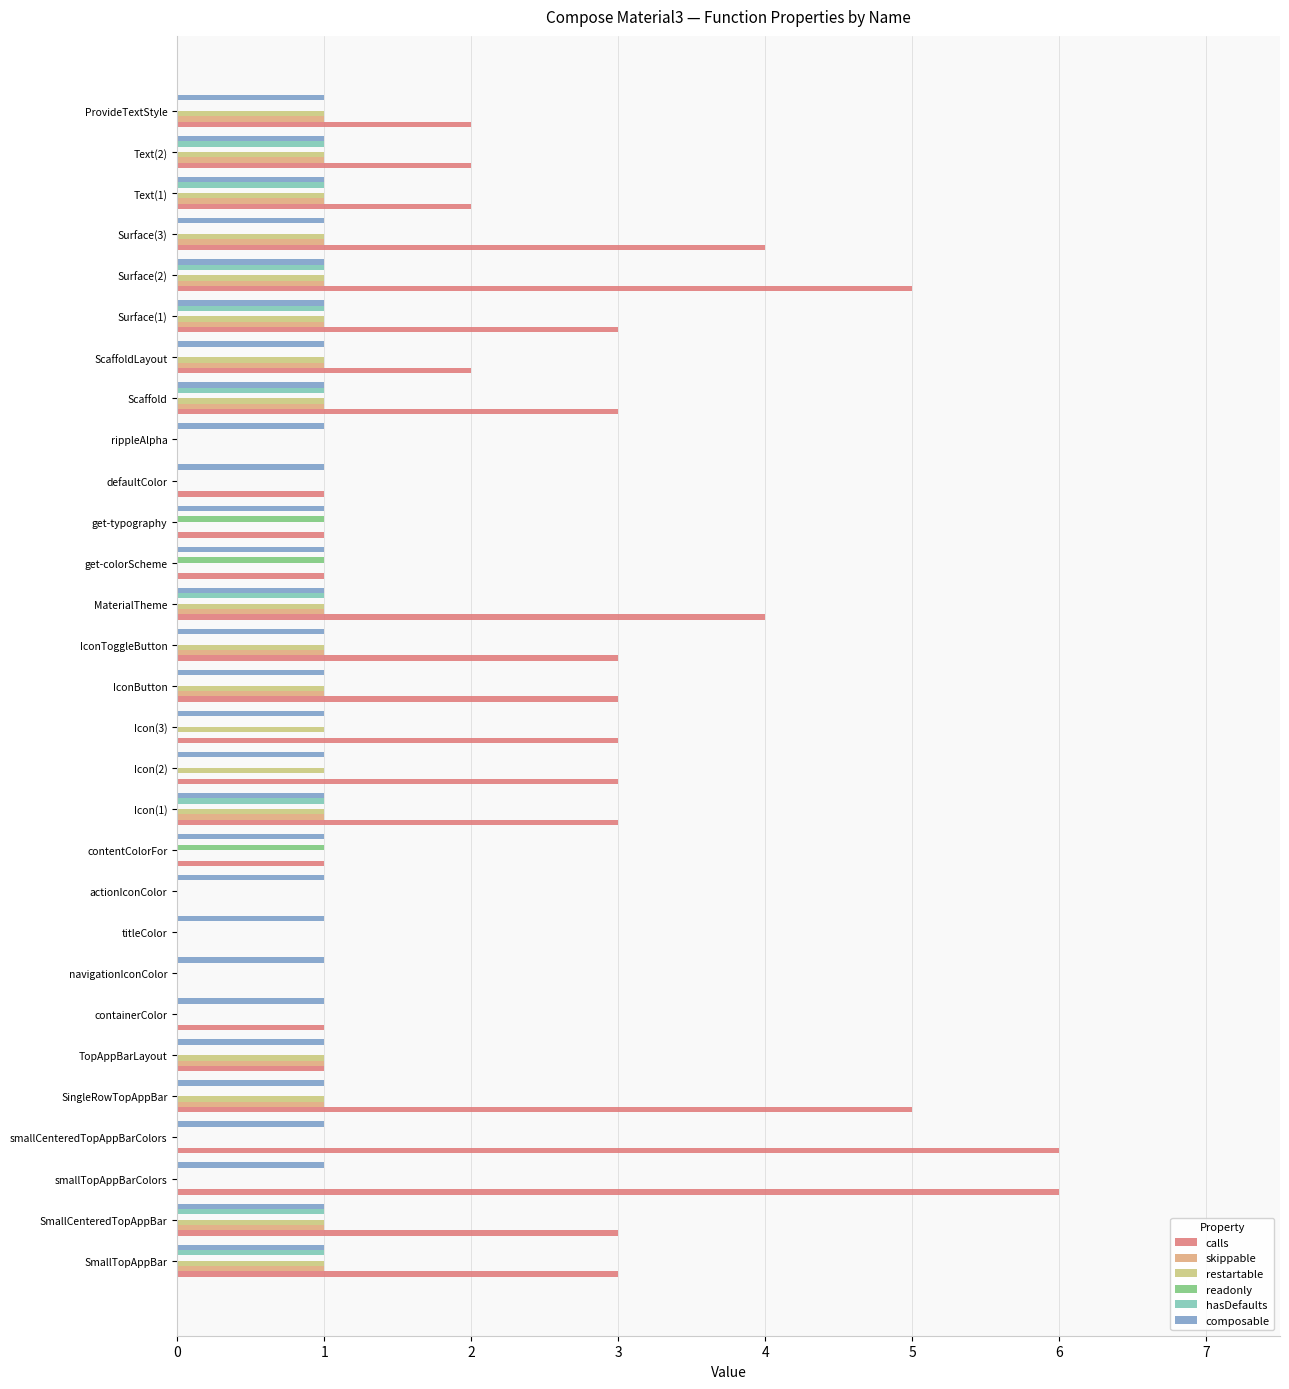

Which series has the largest total across all categories?

calls